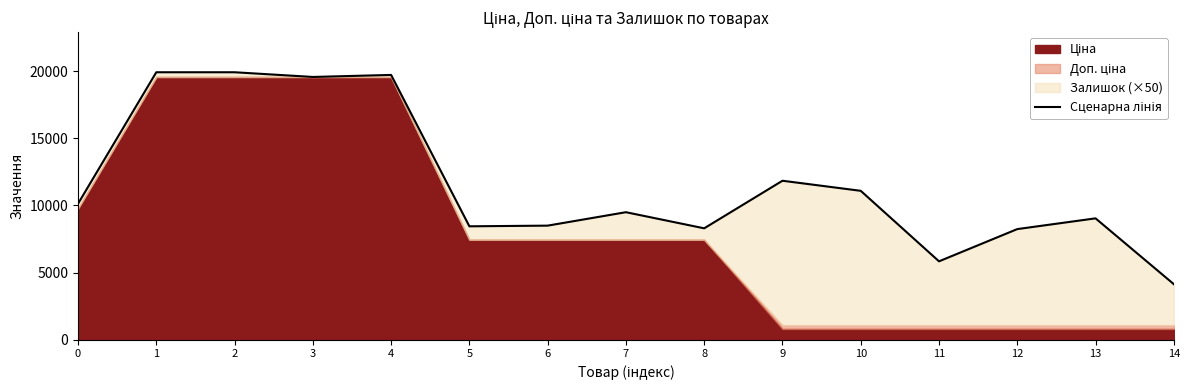

Reading right to left, list all the values displayed in this chart.

14=4137.0	13=9037.0	12=8237.0	11=5837.0	10=11087.0	9=11837.0	8=8294.6	7=9494.6	6=8494.6	5=8444.6	4=19714.9	3=19564.9	2=19914.9	1=19914.9	0=10125.5